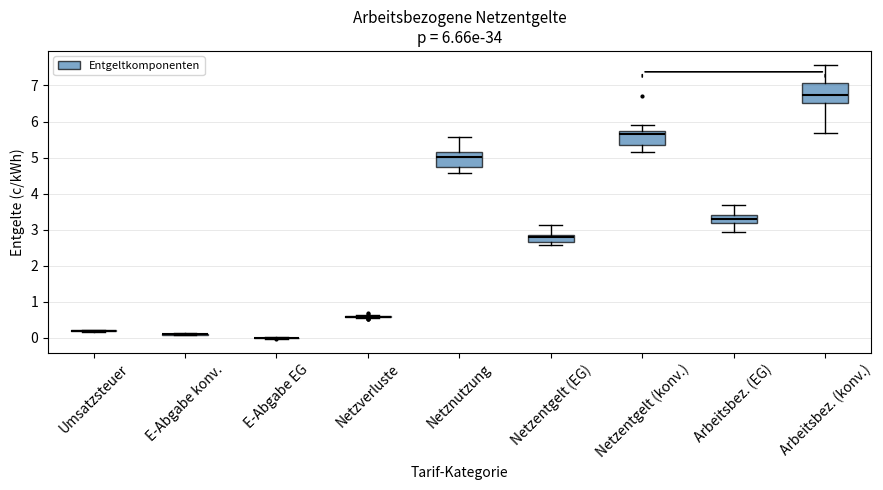

Comparing the boxes themselves (not the whiskers), which one is the tallest?

Arbeitsbez. (konv.)